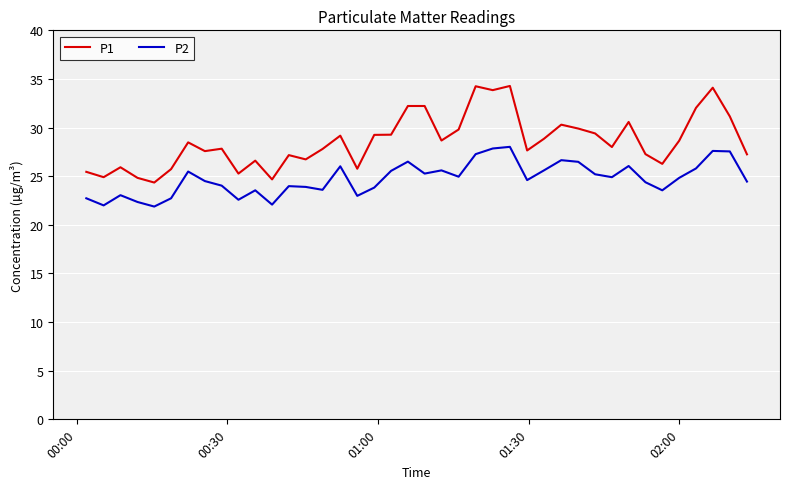

Rank the series by their maximum value, from highest to lowest.

P1, P2